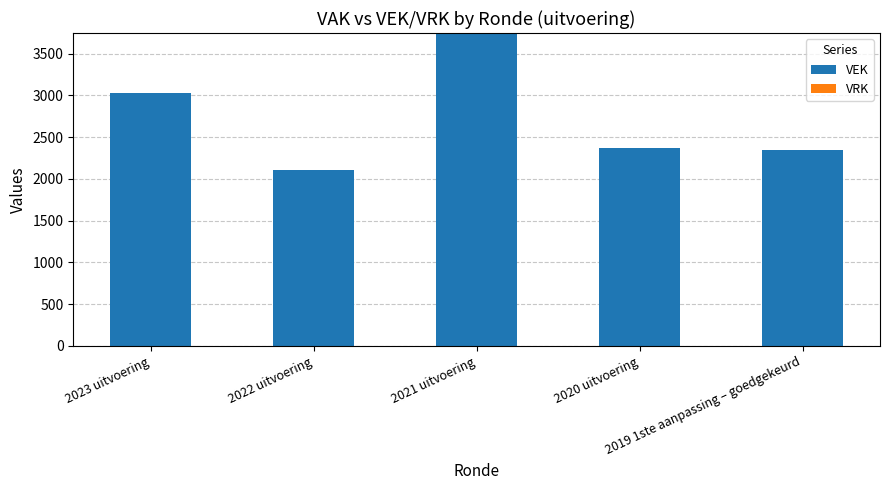

What is the maximum value shown in the chart?

3748